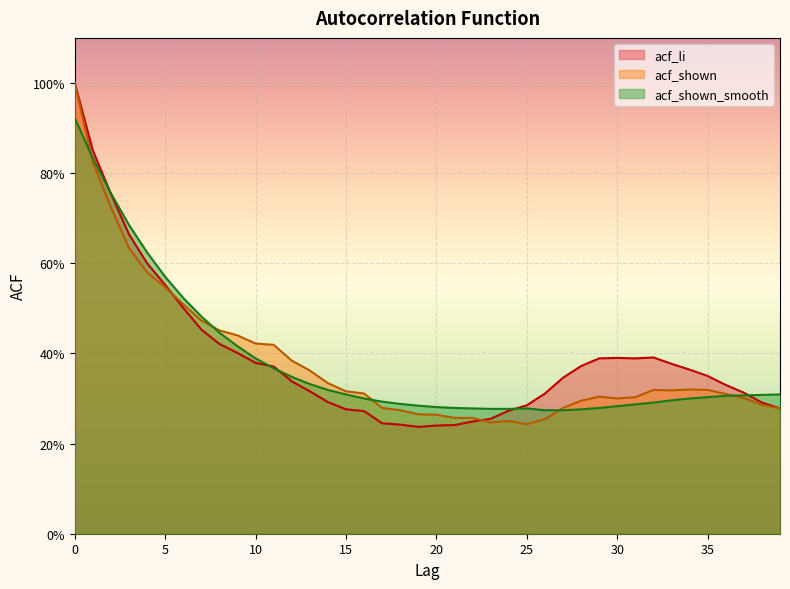

Is it true that acf_shown equals 0.1 at 29?

False